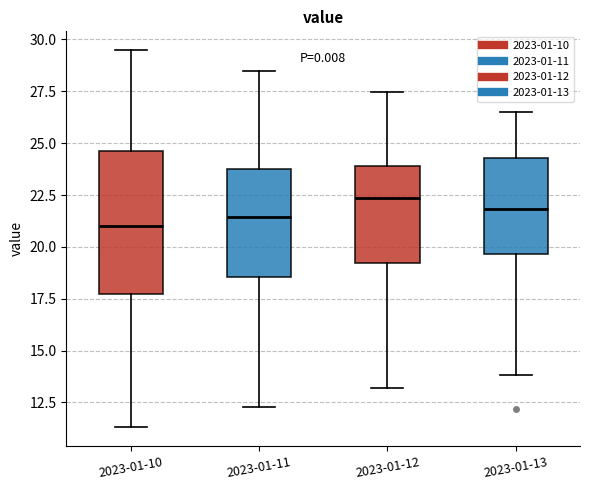

Comparing the boxes themselves (not the whiskers), which one is the tallest?

2023-01-10